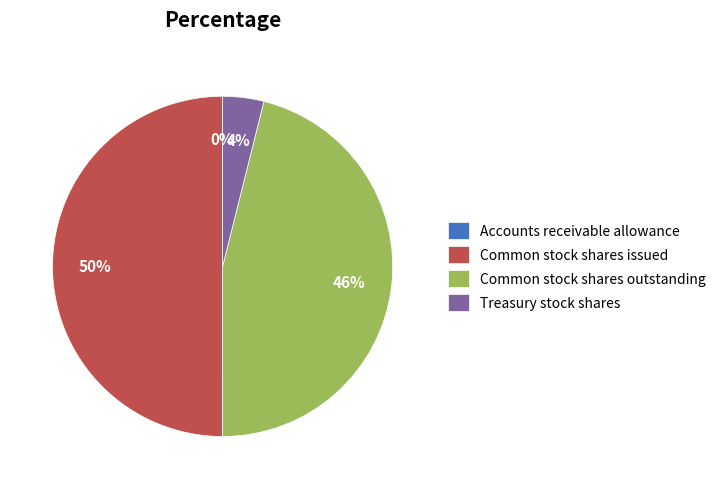

What percentage is the Common stock shares issued slice, to the nearest percent?

50%